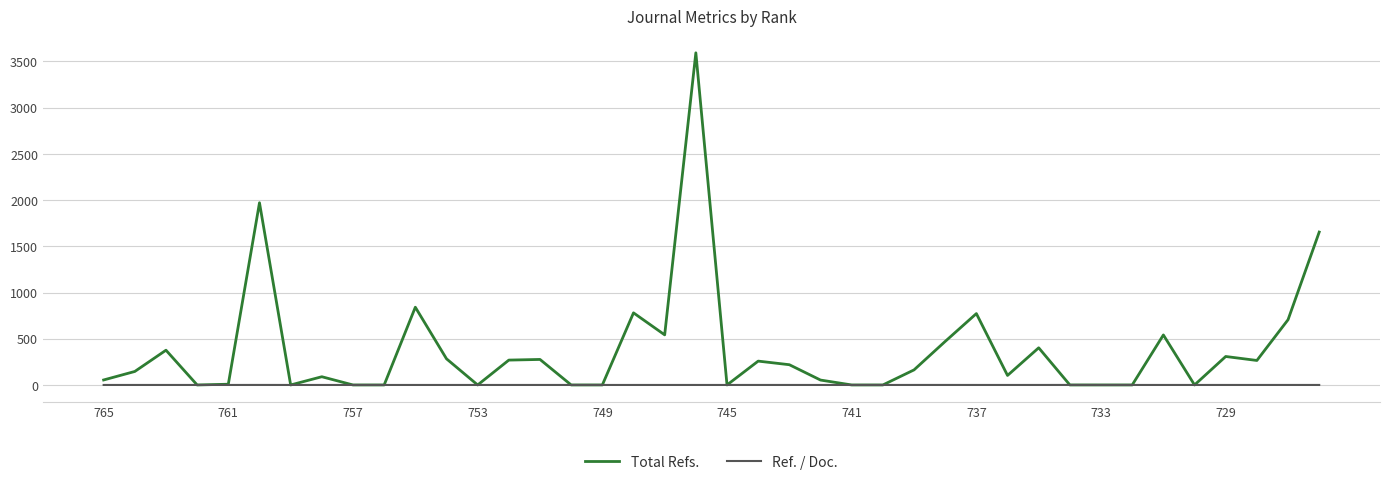

Which series has the largest total across all categories?

Total Refs.